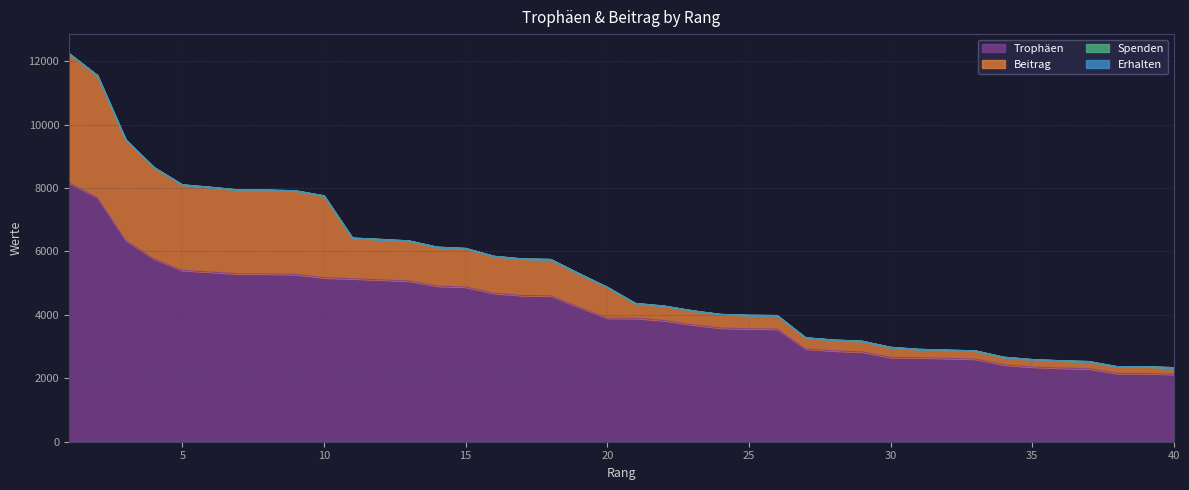

How many series are shown in this chart?

4